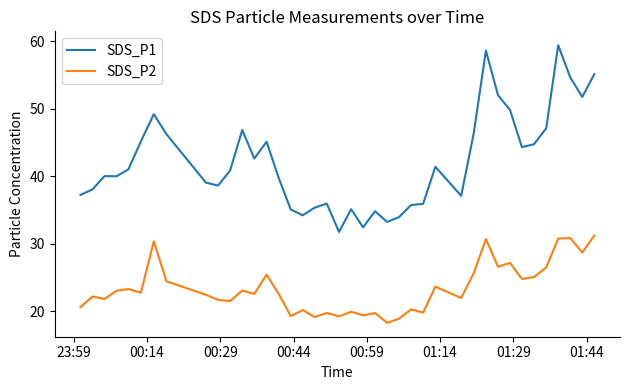

Which series has the largest range (max minus min)?

SDS_P1